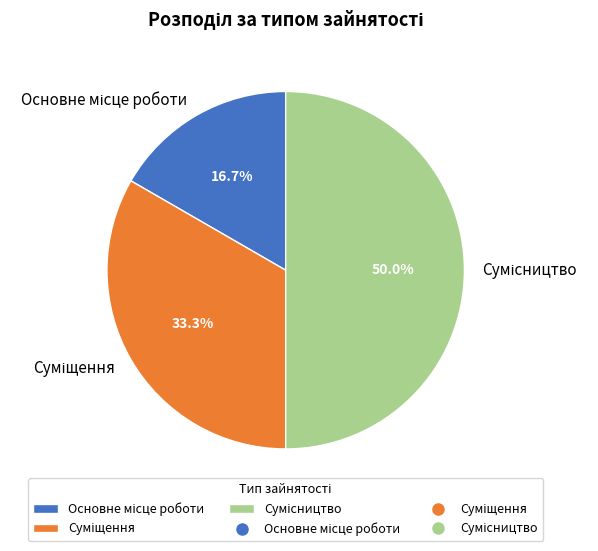

Is Сумісництво the majority of the pie?

No